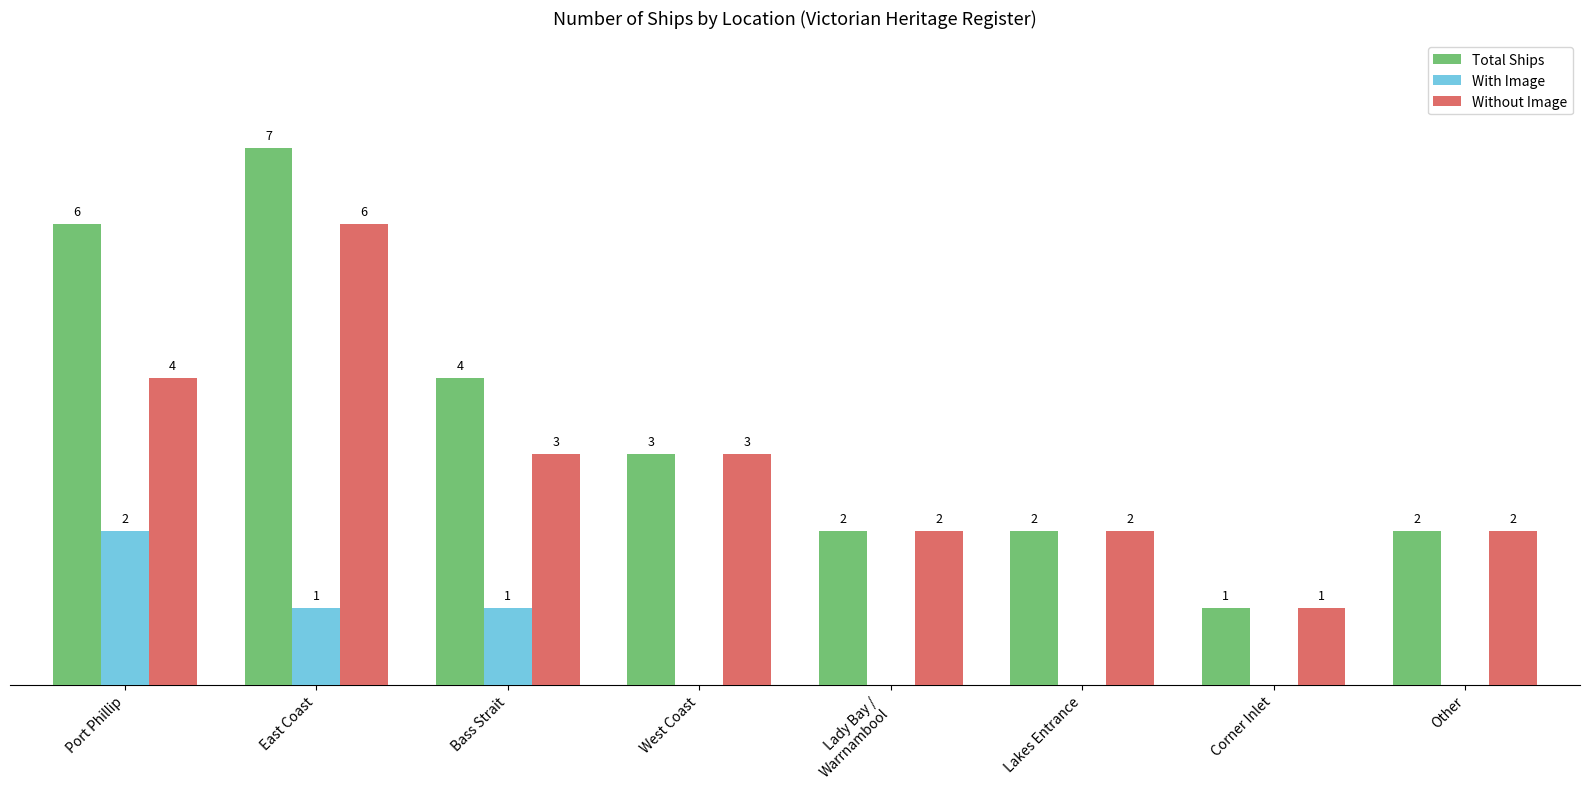

Which label corresponds to the largest value in the chart?

East Coast